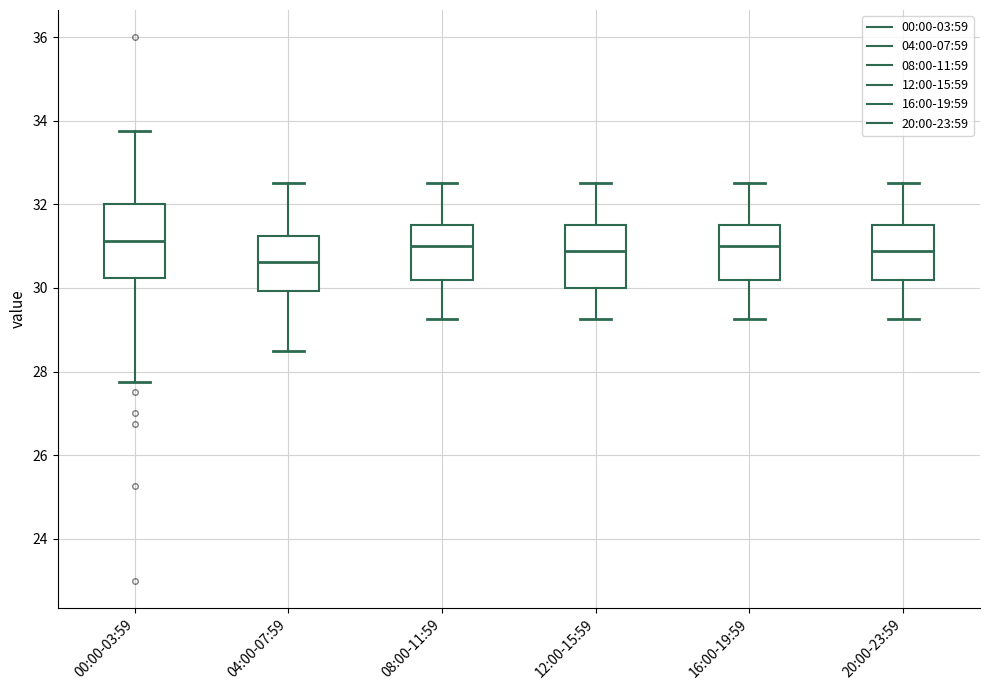

Which box's median line is the lowest?

04:00-07:59